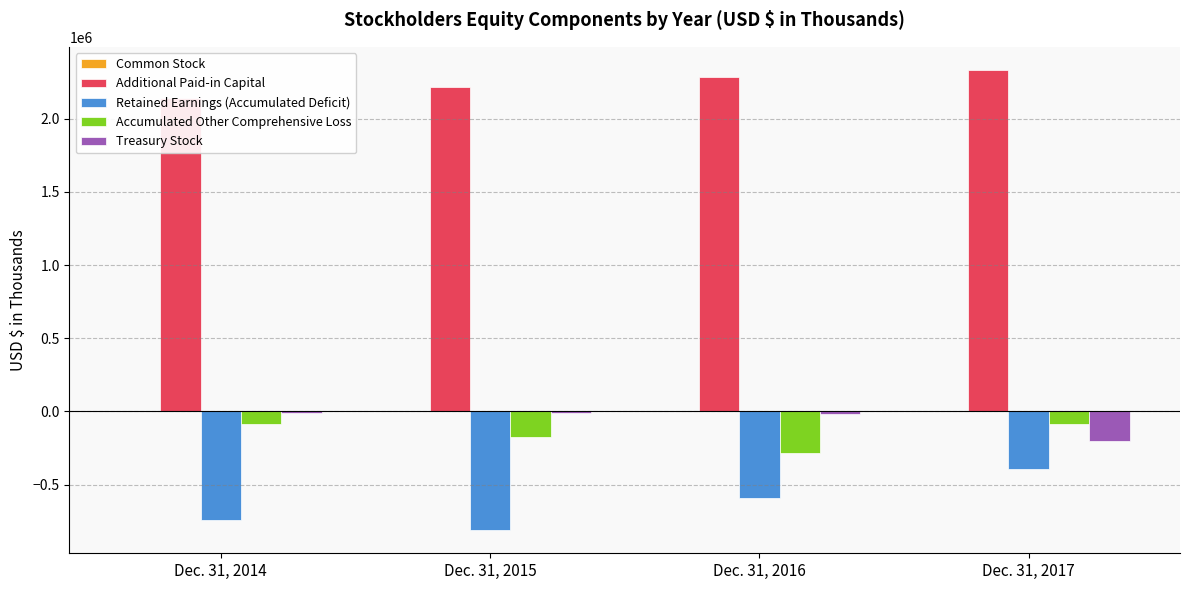

At which label does Retained Earnings (Accumulated Deficit) first exceed -589556?

Dec. 31, 2017